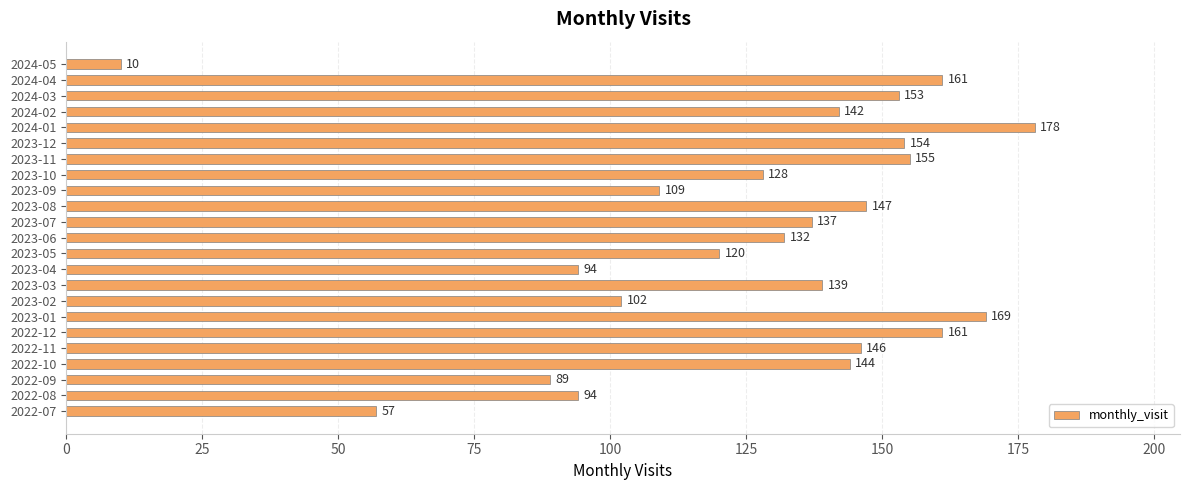

True or false: the data shows 46 at 2022-09.

False